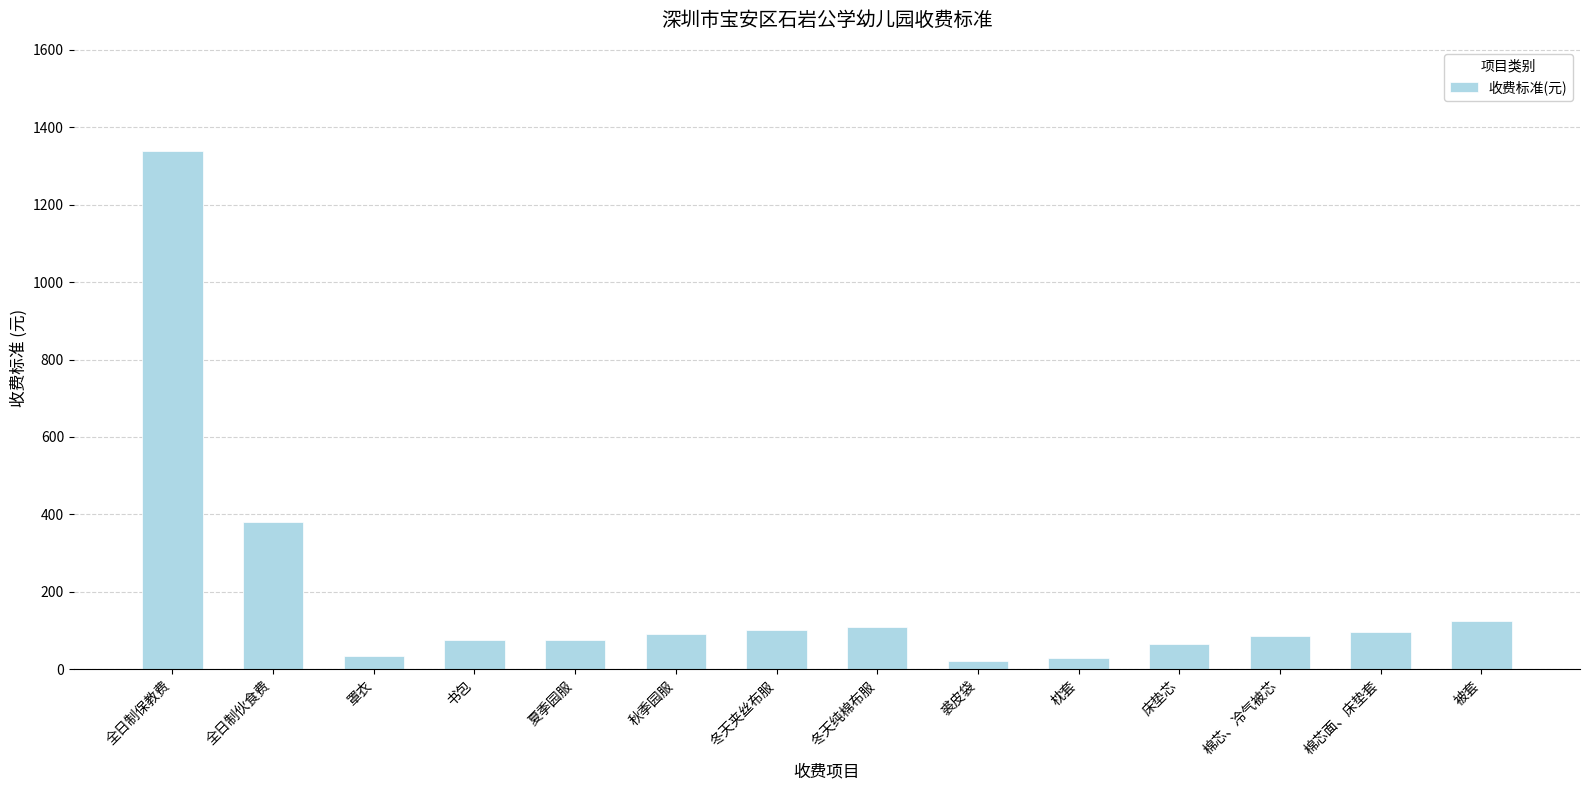

Between 全日制保教费 and 夏季园服, which is larger?

全日制保教费